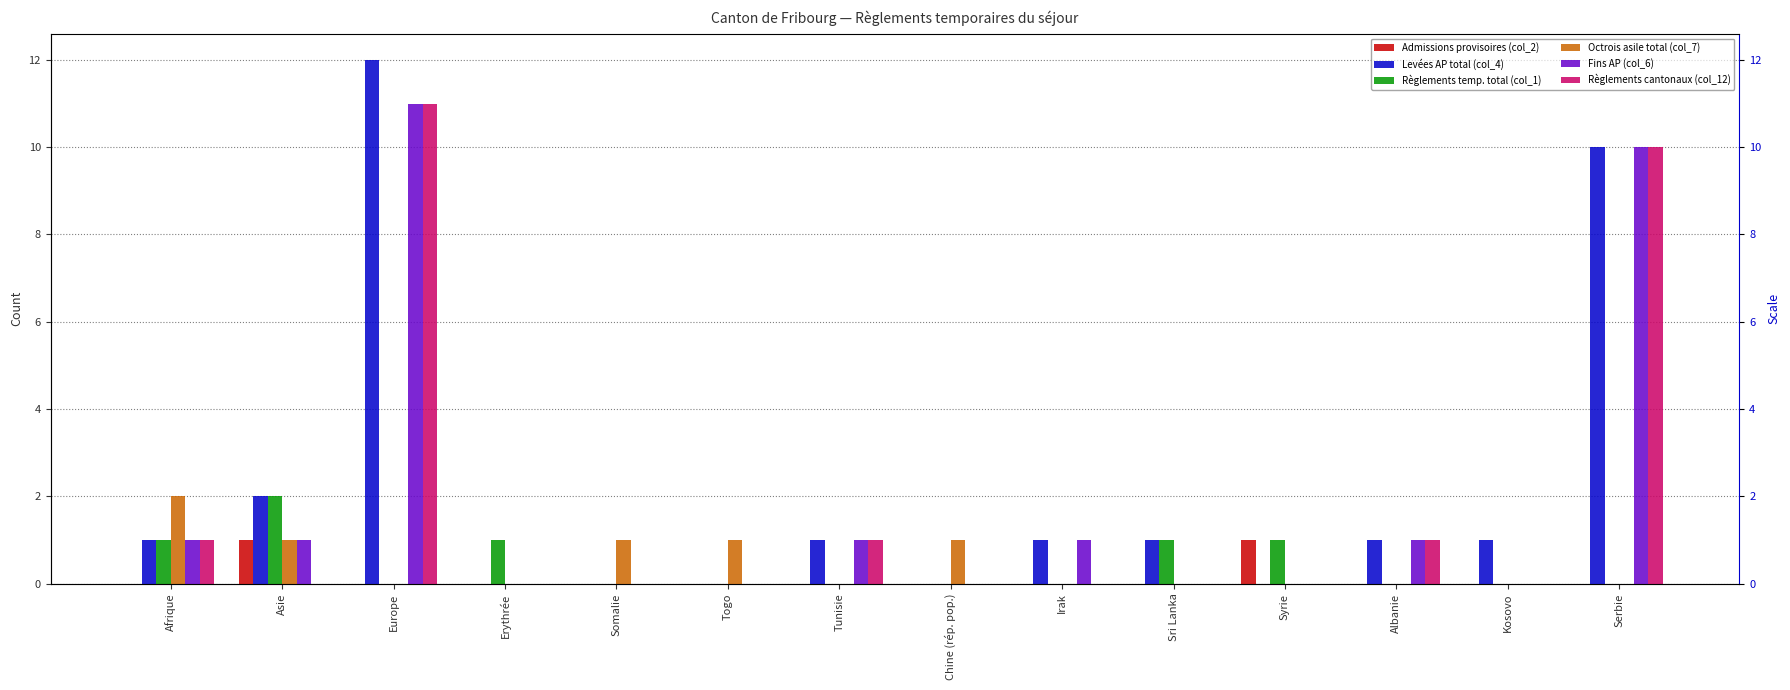

Does the chart contain stacked bars?

No